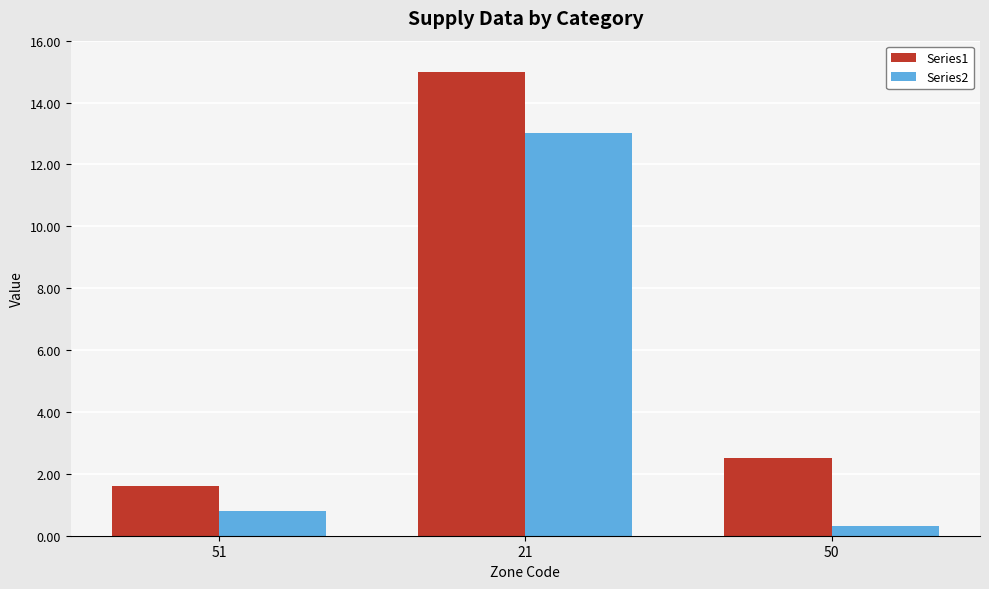

What is the sum of all Series2 values?

14.1